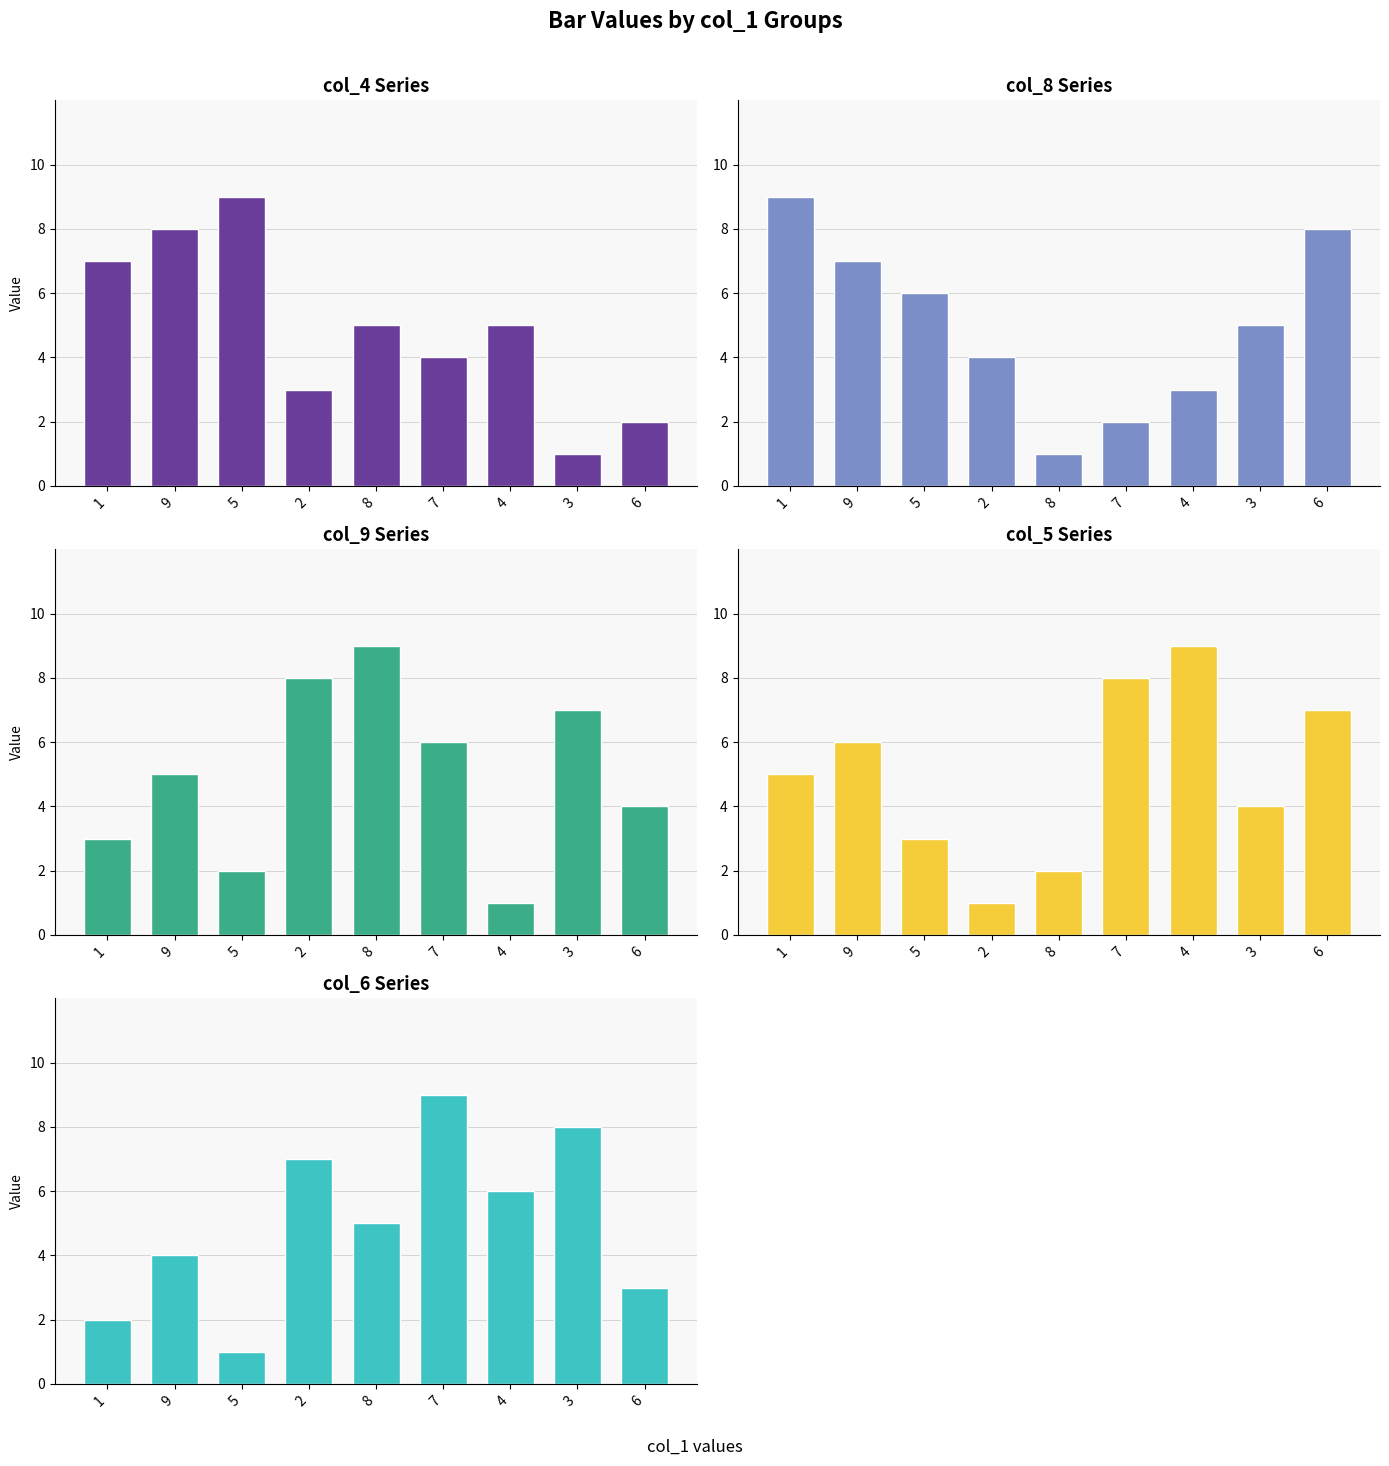

How many values in the col_6 series exceed 5?

4